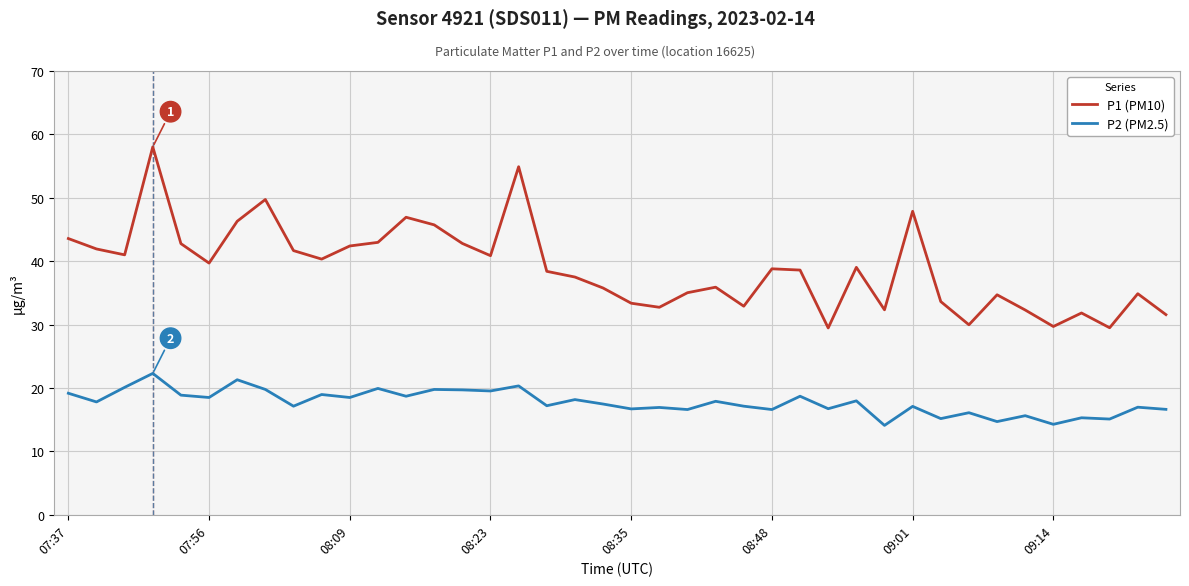

True or false: P1 (PM10) and P2 (PM2.5) intersect in this chart.

False